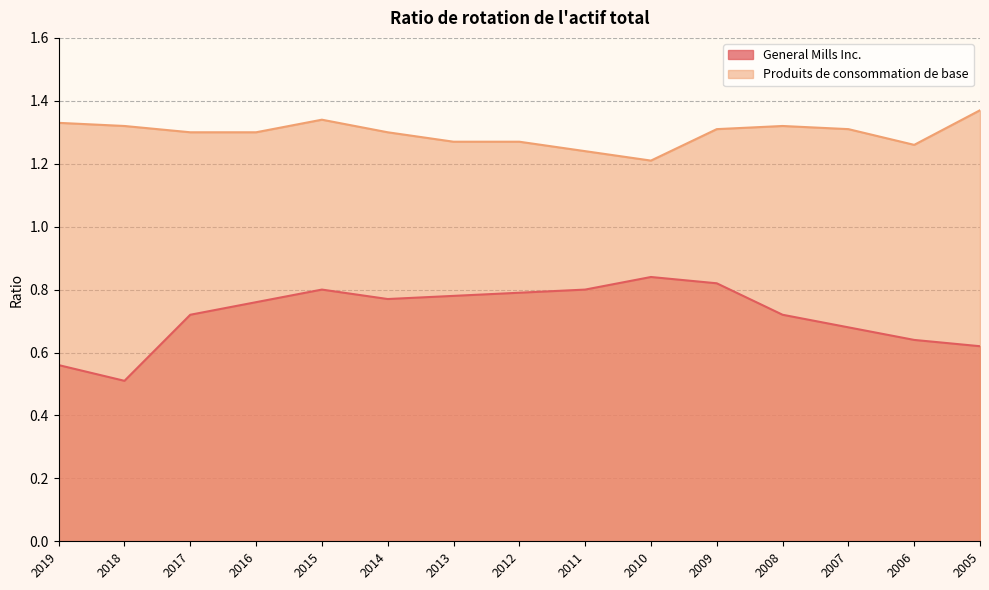

Does the chart have visible grid lines?

Yes